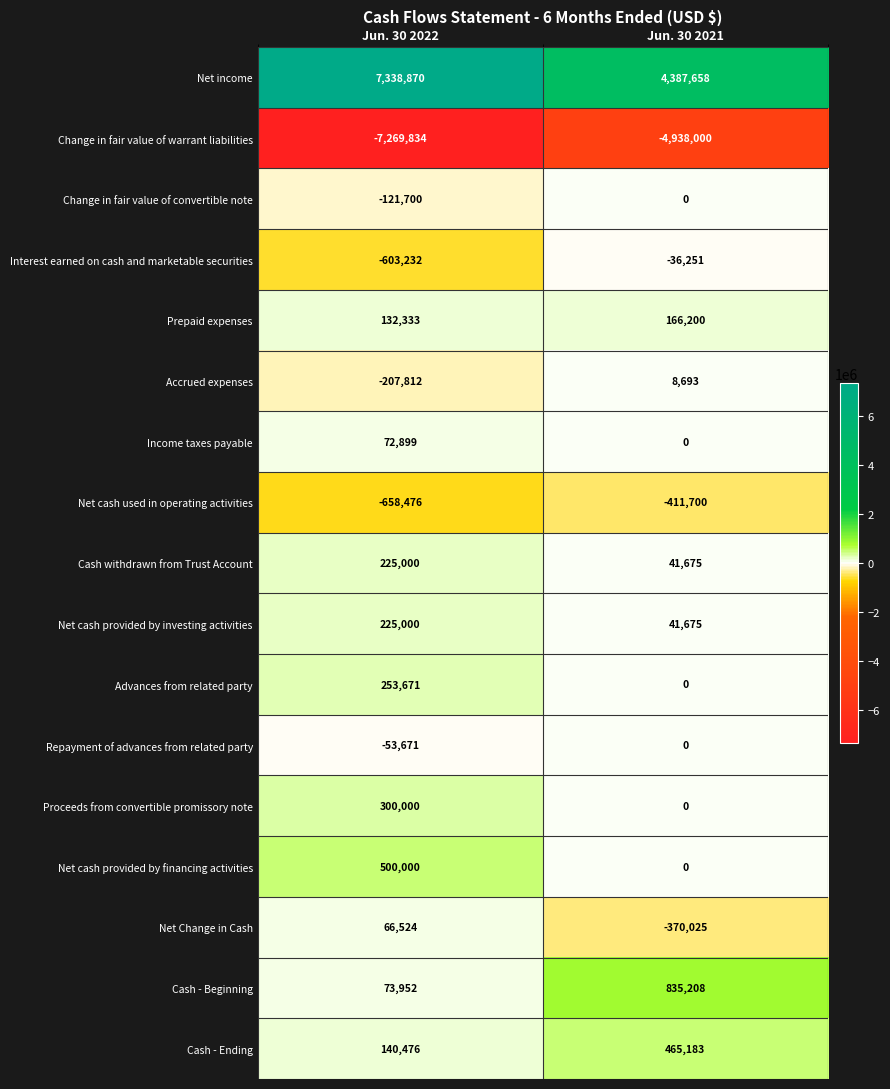

The value of Change in fair value of convertible note at Jun. 30 2021 is -76244. True or false?

False